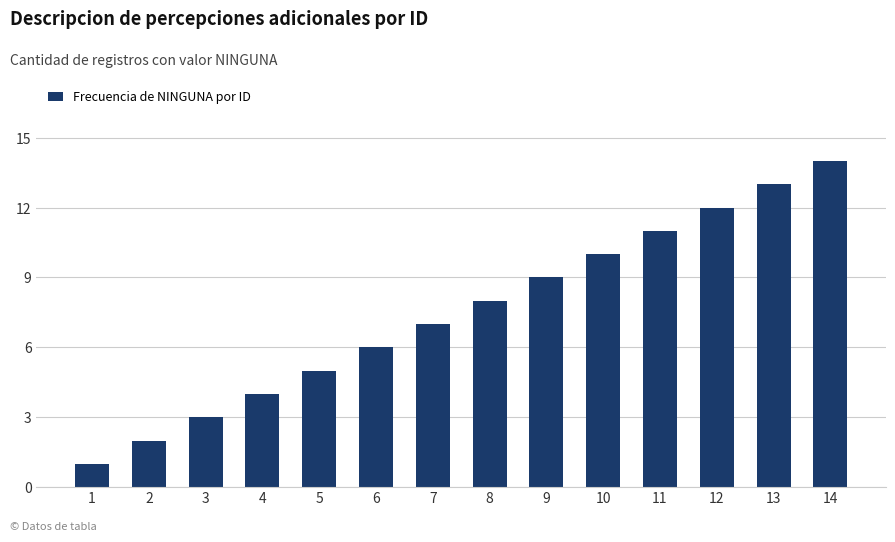

The value at 9 is 14. True or false?

False